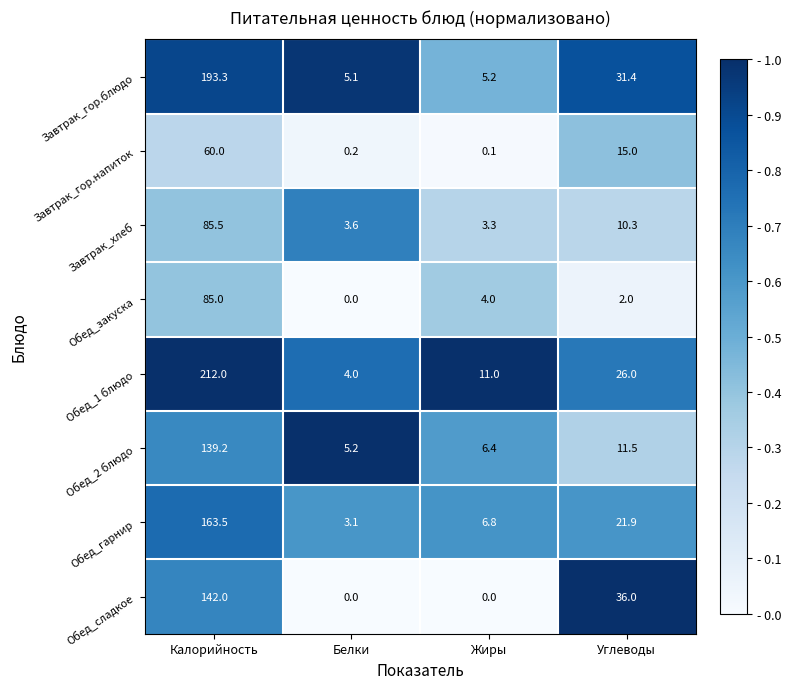

True or false: Обед_гарнир has a value of 37.8 at Углеводы.

False